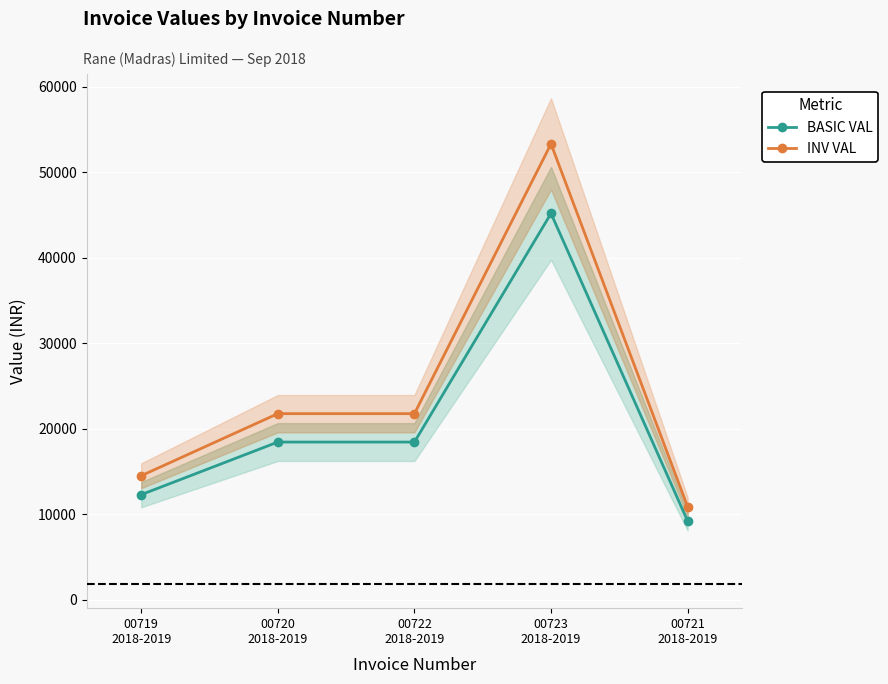

At which category is the sum across all series the highest?

00723
2018-2019